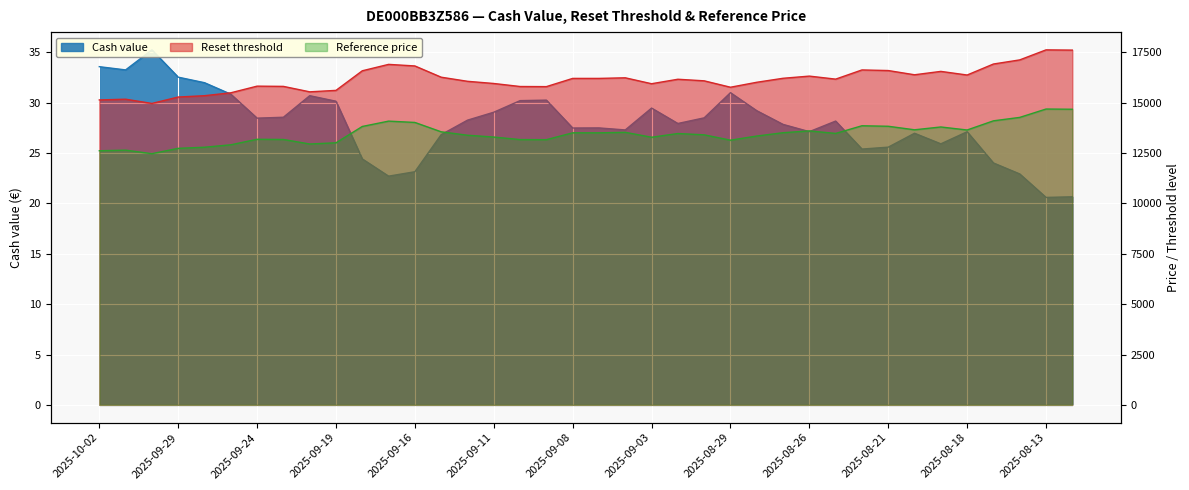

List the labels in order of Reference price value, smallest first.

2025-09-30, 2025-10-02, 2025-10-01, 2025-09-29, 2025-09-26, 2025-09-25, 2025-09-22, 2025-09-19, 2025-08-29, 2025-09-09, 2025-09-10, 2025-09-23, 2025-09-24, 2025-09-03, 2025-09-11, 2025-08-28, 2025-09-12, 2025-09-01, 2025-09-02, 2025-08-25, 2025-09-08, 2025-09-05, 2025-08-27, 2025-09-04, 2025-09-15, 2025-08-26, 2025-08-18, 2025-08-20, 2025-08-19, 2025-09-18, 2025-08-21, 2025-08-22, 2025-09-16, 2025-09-17, 2025-08-15, 2025-08-14, 2025-08-12, 2025-08-13